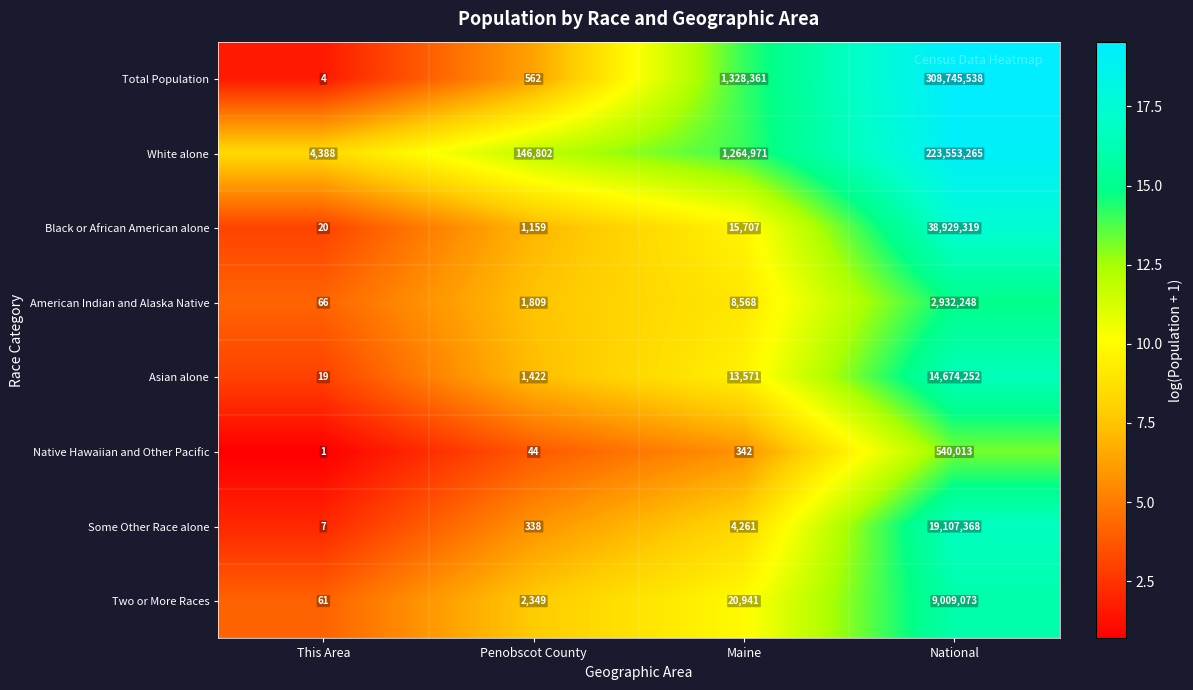

Is it true that Total Population equals 2 at This Area?

False